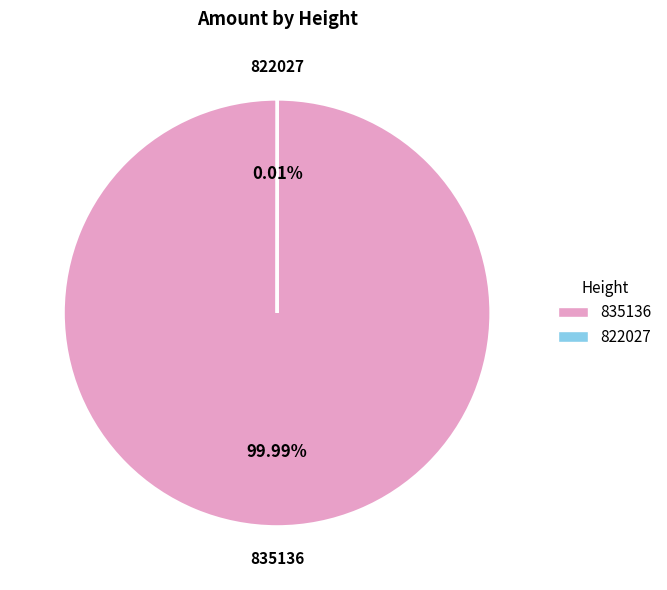

Which category accounts for the majority?

835136